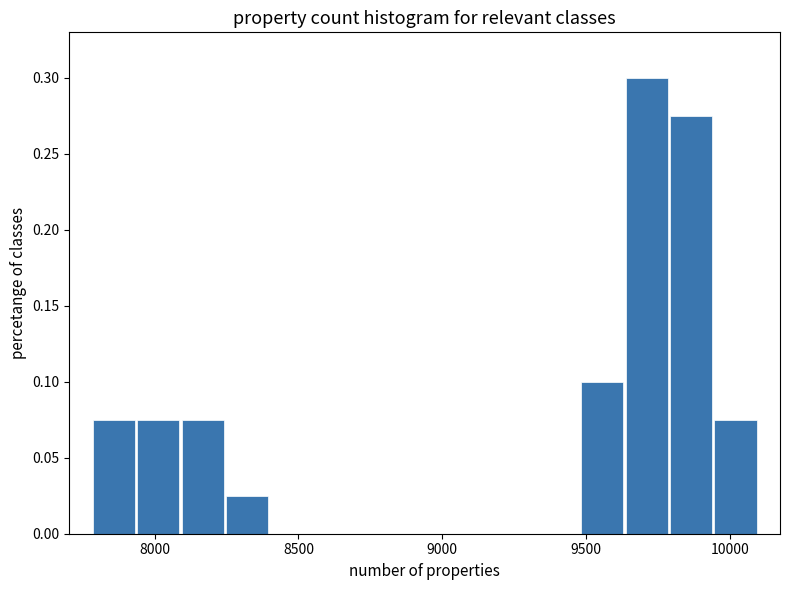

Around what value on the x-axis is the tallest bar? Give the approximate position of its centre, as read against the axis.

9700